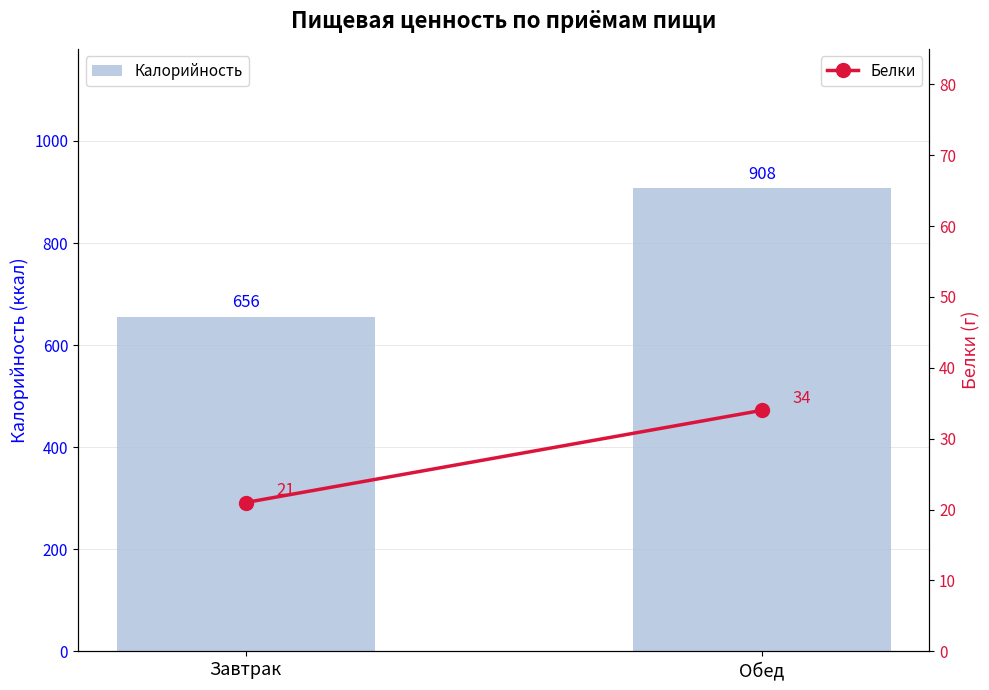

Which has a higher value, Завтрак or Обед?

Обед